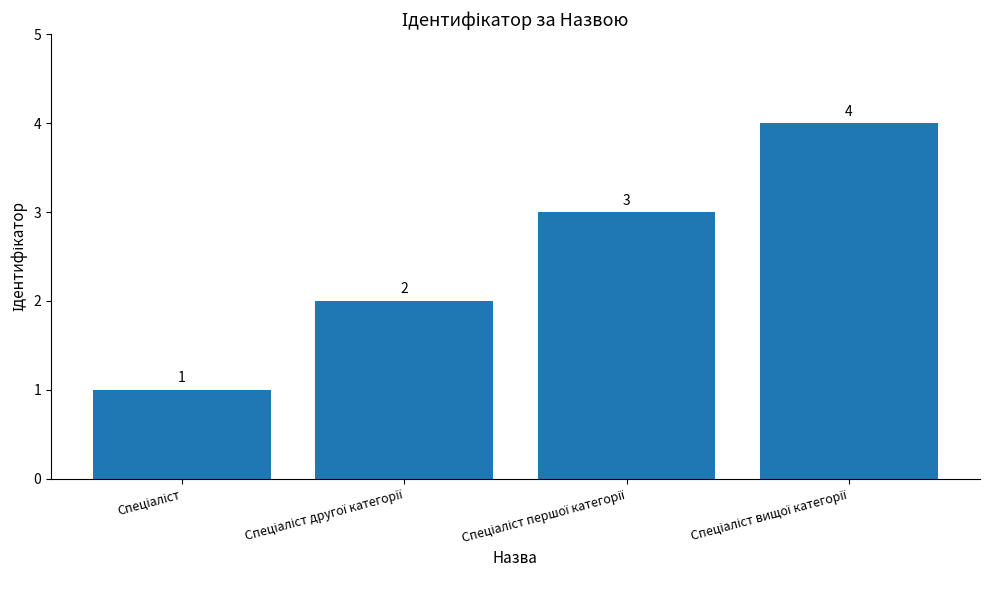

What is the difference between the second highest and second lowest values?

1